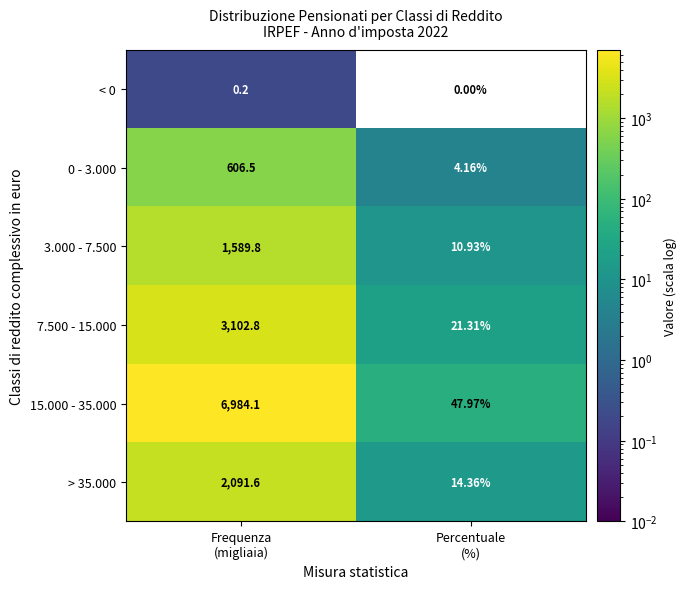

Count the number of data series in this chart.

6